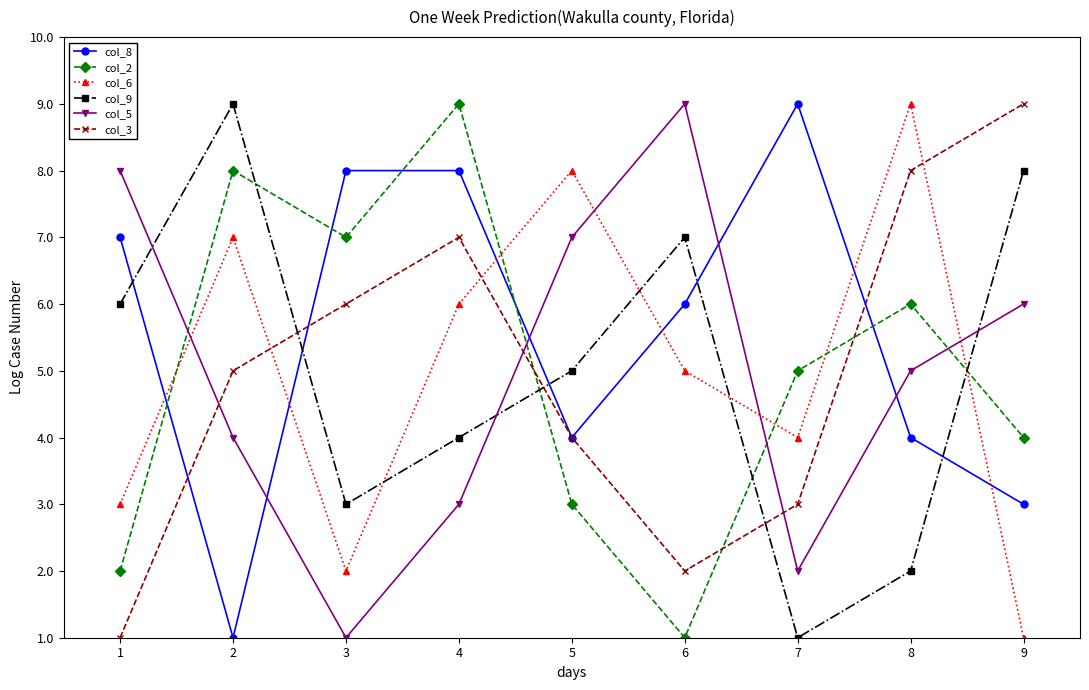

Which category has the highest value in the col_5 series?

6